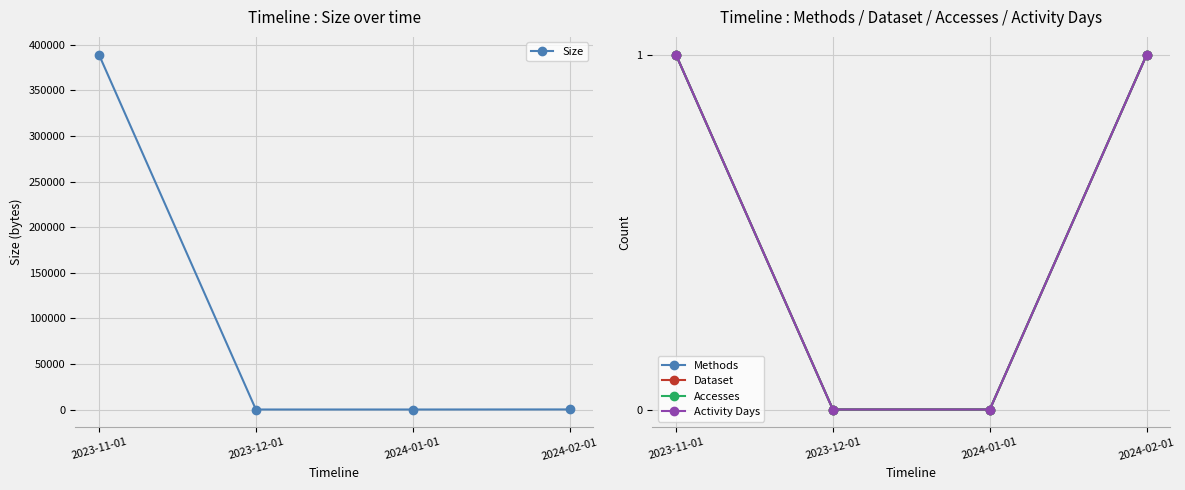

Reading left to right, list all the values displayed in this chart.

Size: 2023-11-01=389245	2023-12-01=0	2024-01-01=0	2024-02-01=81
Methods: 2023-11-01=1	2023-12-01=0	2024-01-01=0	2024-02-01=1
Dataset: 2023-11-01=1	2023-12-01=0	2024-01-01=0	2024-02-01=1
Accesses: 2023-11-01=1	2023-12-01=0	2024-01-01=0	2024-02-01=1
Activity Days: 2023-11-01=1	2023-12-01=0	2024-01-01=0	2024-02-01=1